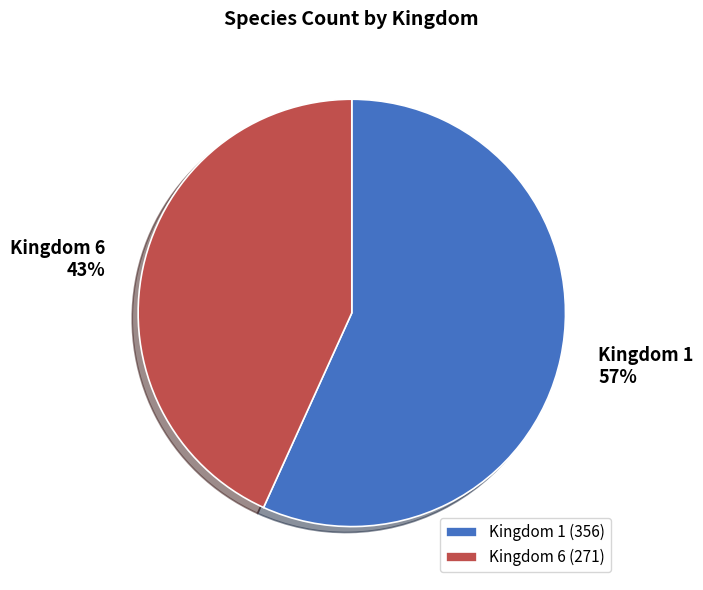

To the nearest percent, what is the average slice percentage?

50%